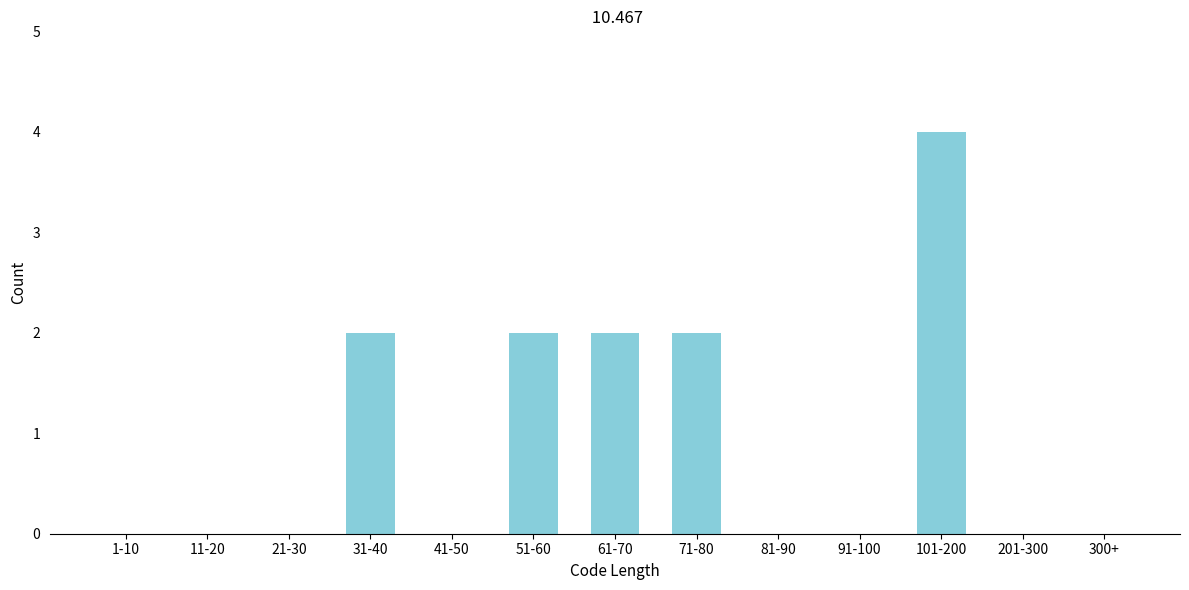

Reading right to left, extract all data points from this chart.

300+=0	201-300=0	101-200=4	91-100=0	81-90=0	71-80=2	61-70=2	51-60=2	41-50=0	31-40=2	21-30=0	11-20=0	1-10=0